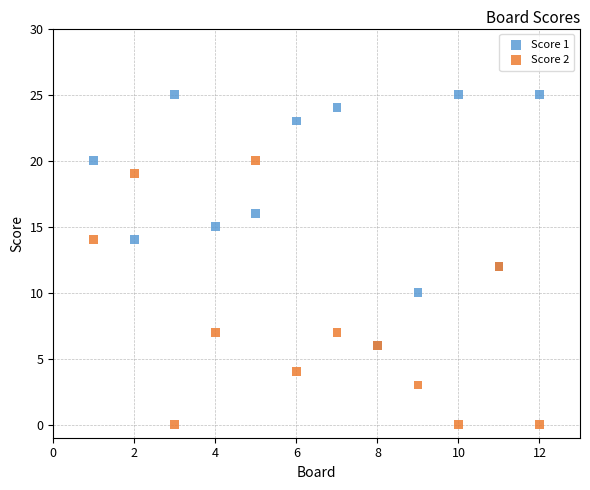

Which series contains the highest Y value?

Score 1